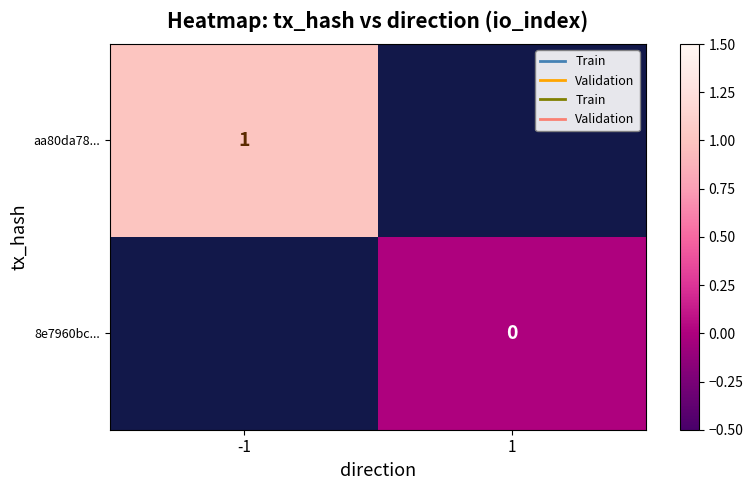

Is the value of 8e7960bc... at 1 greater than the value of aa80da78... at -1?

No